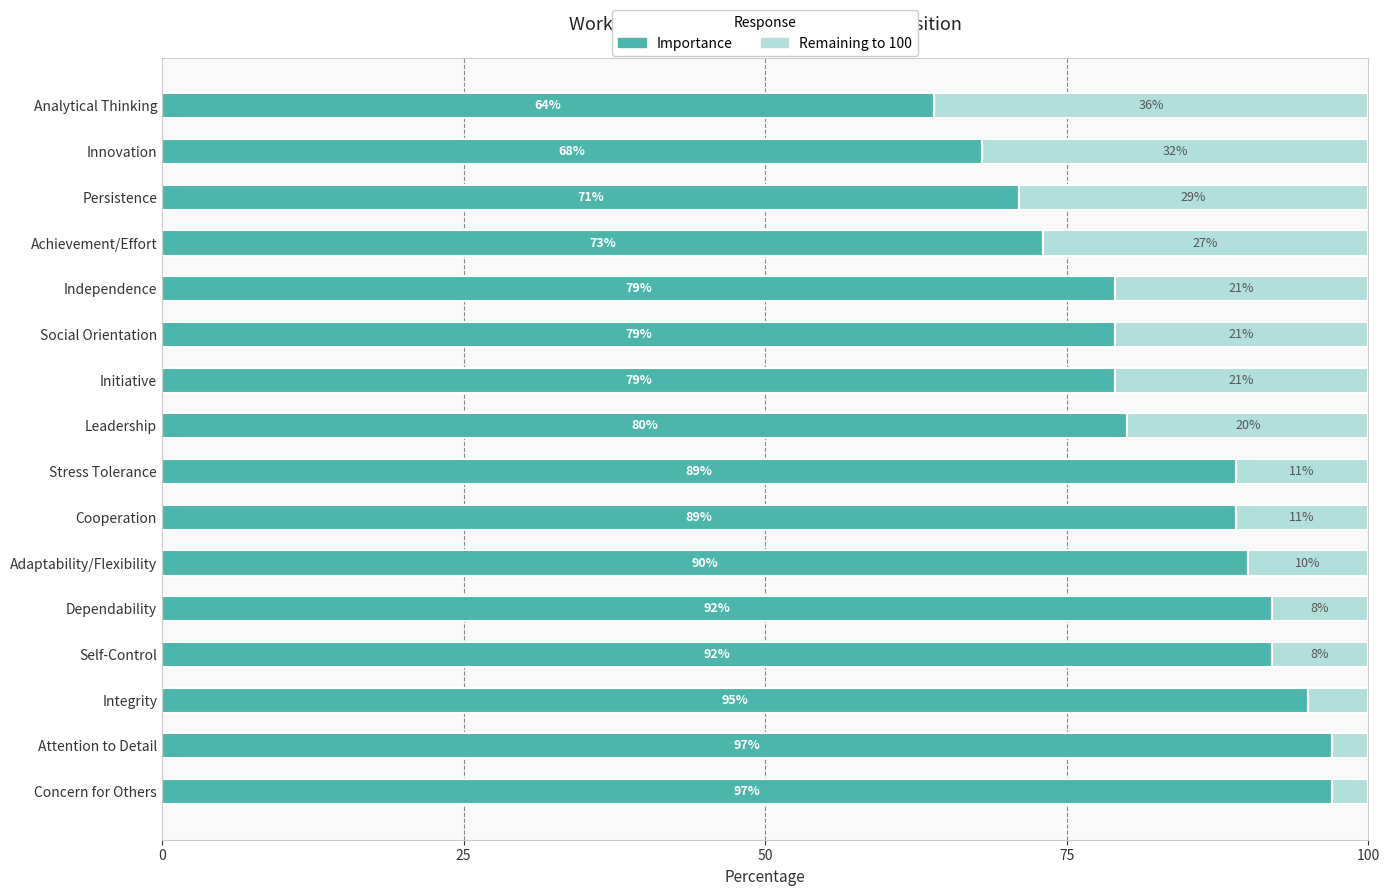

What is the total value across all series at Dependability?

100